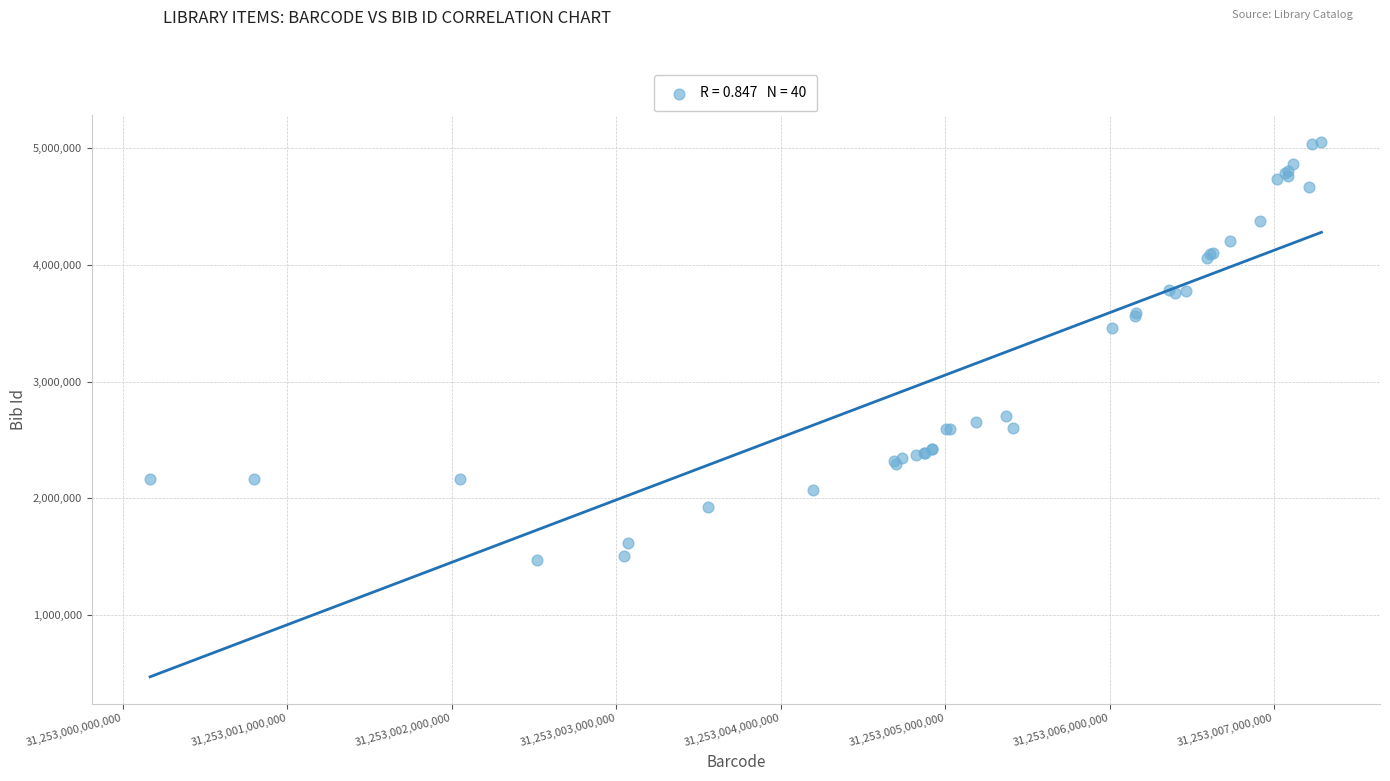

What Y value in the scatter plot is closest to 3262633?

3460141